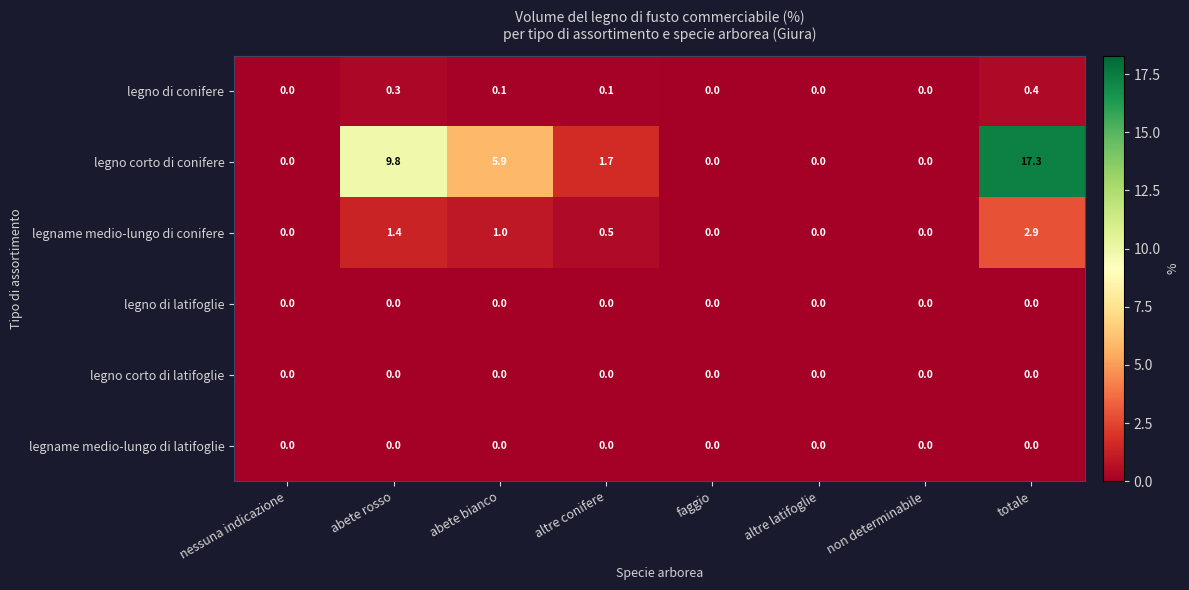

Which series has the largest total across all categories?

legno corto di conifere